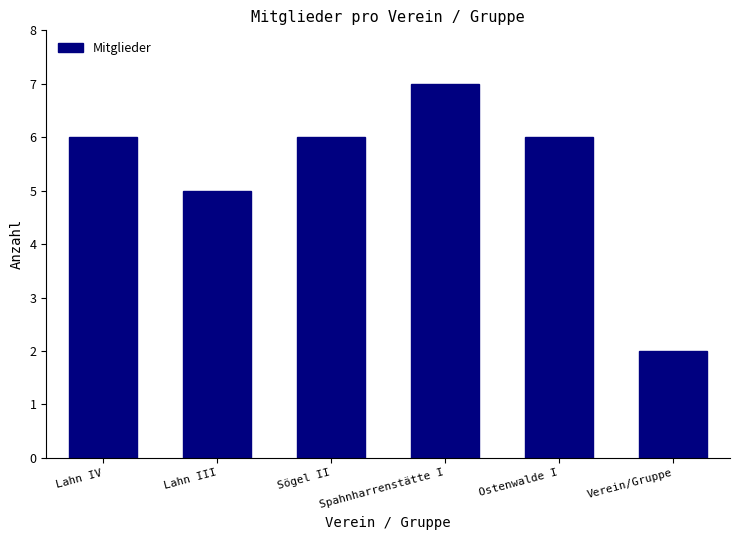

True or false: the data shows 7 at Spahnharrenstätte I.

True